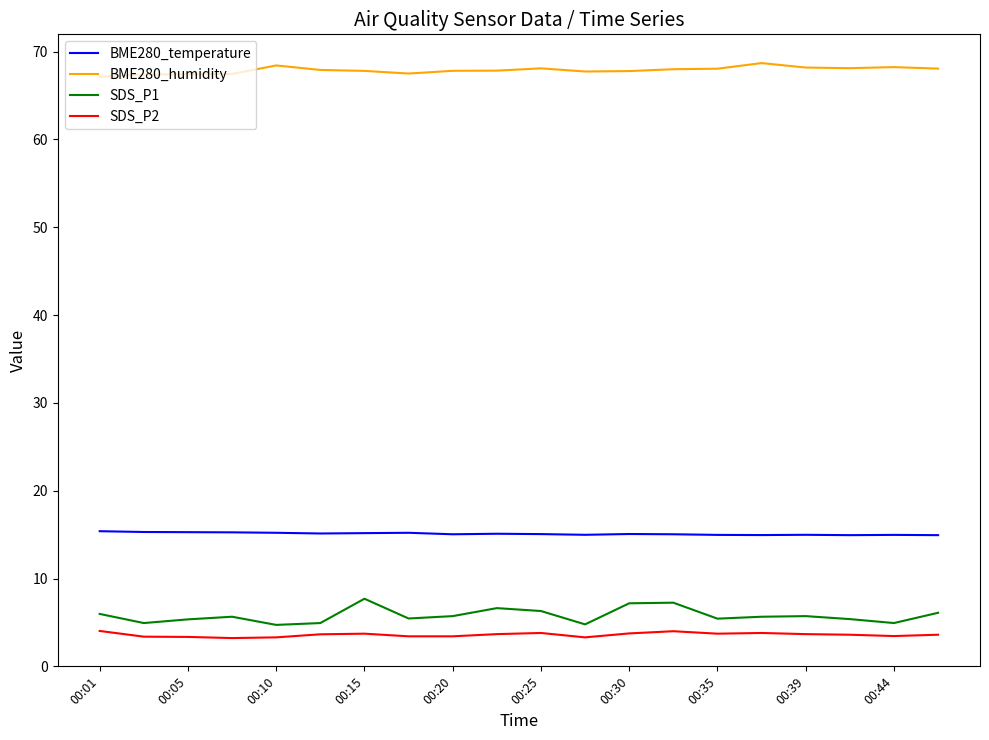

What is the highest value of the BME280_humidity series?

68.7